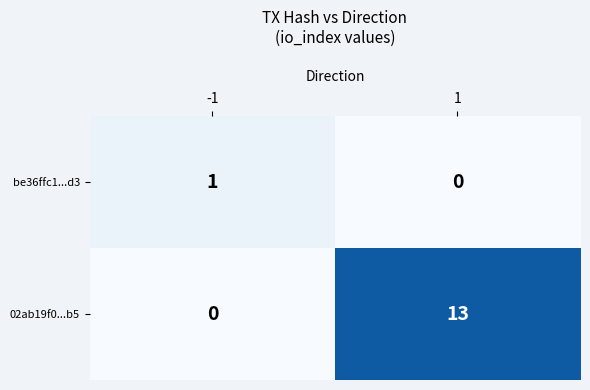

How many categories are shown in the chart?

2